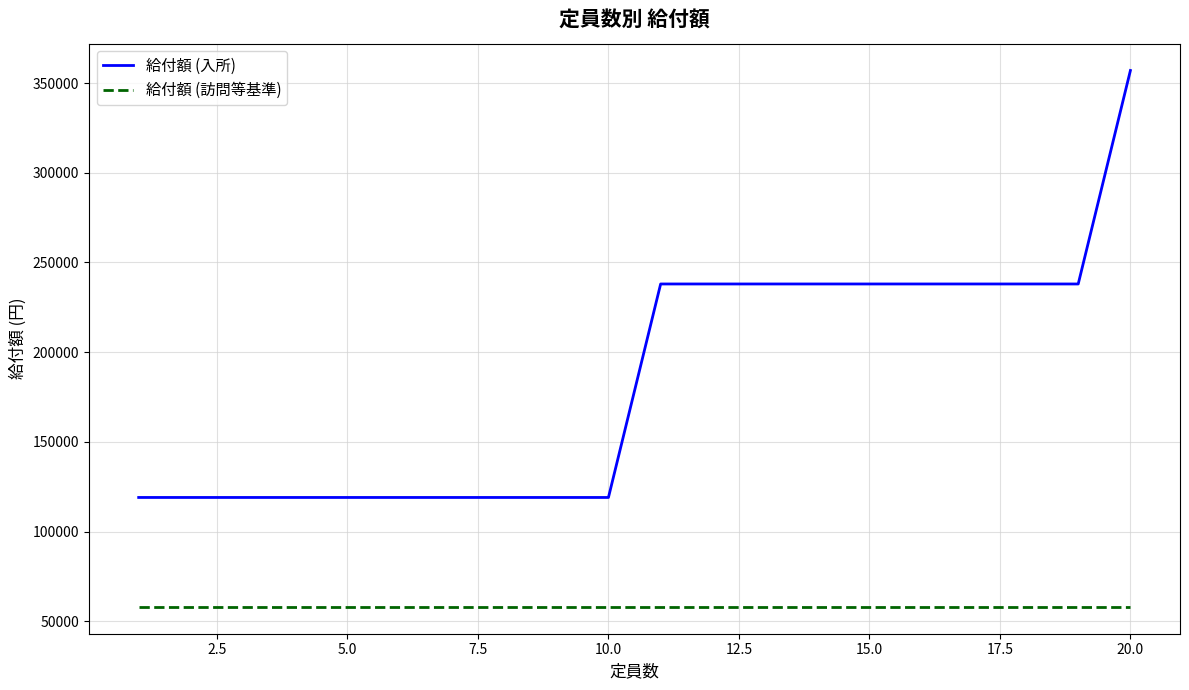

Which series has the largest total across all categories?

給付額 (入所)